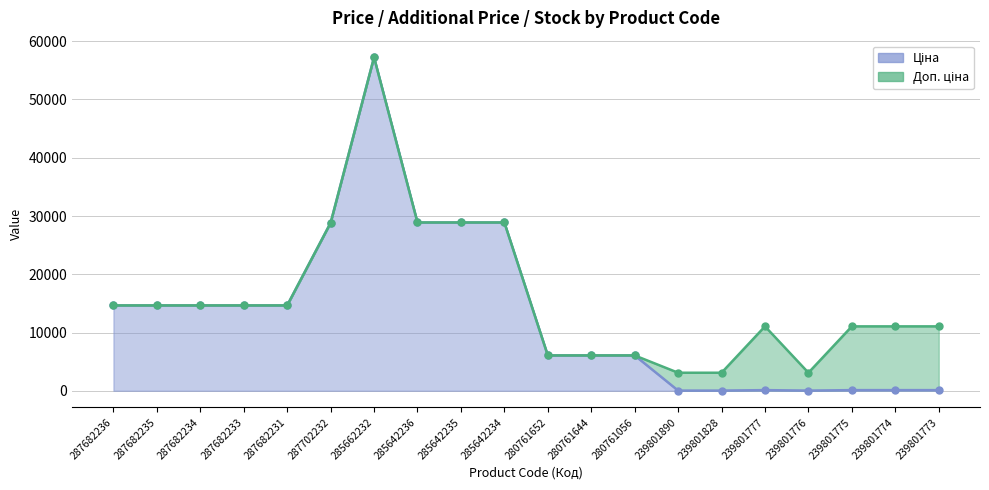

What position from the left is 239801890?

14